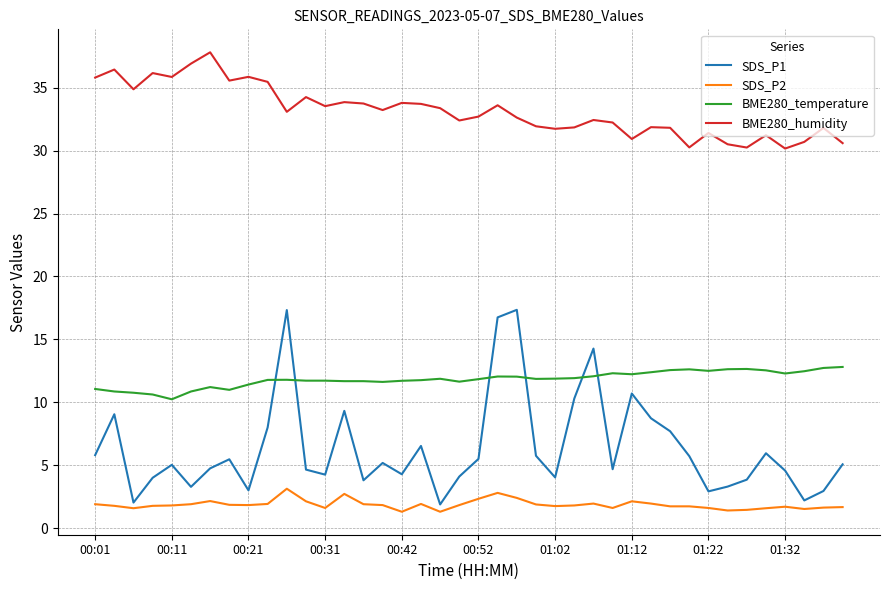

List the series in order of their peak value, lowest first.

SDS_P2, BME280_temperature, SDS_P1, BME280_humidity